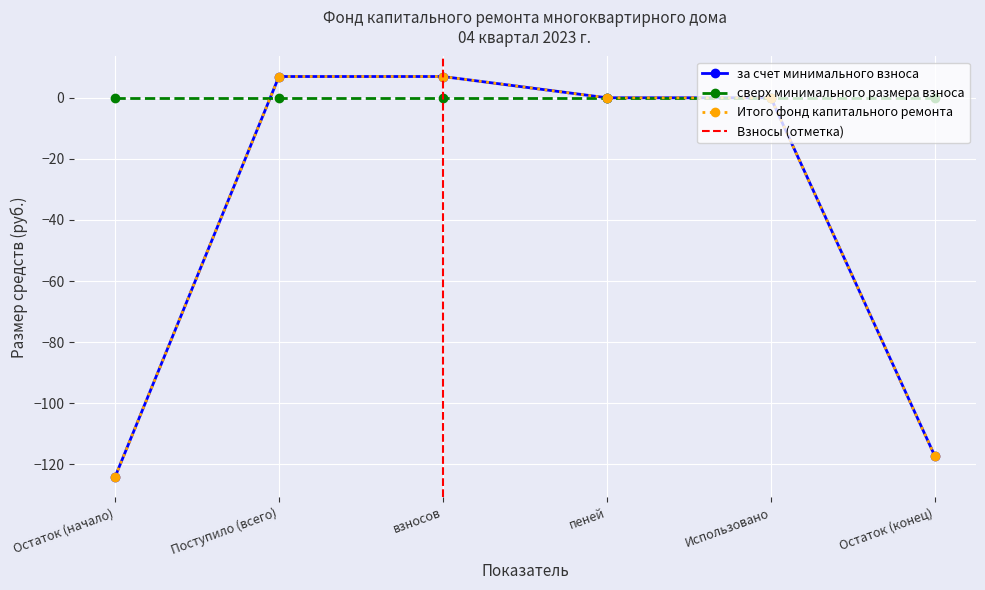

How many values in Итого фонд капитального ремонта are below zero?

2